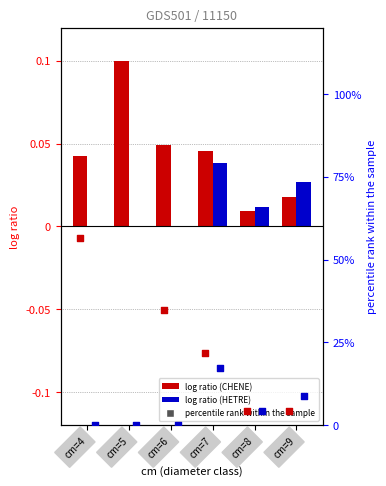

Which series reaches the maximum Y coordinate?

CHENE produit_nbre